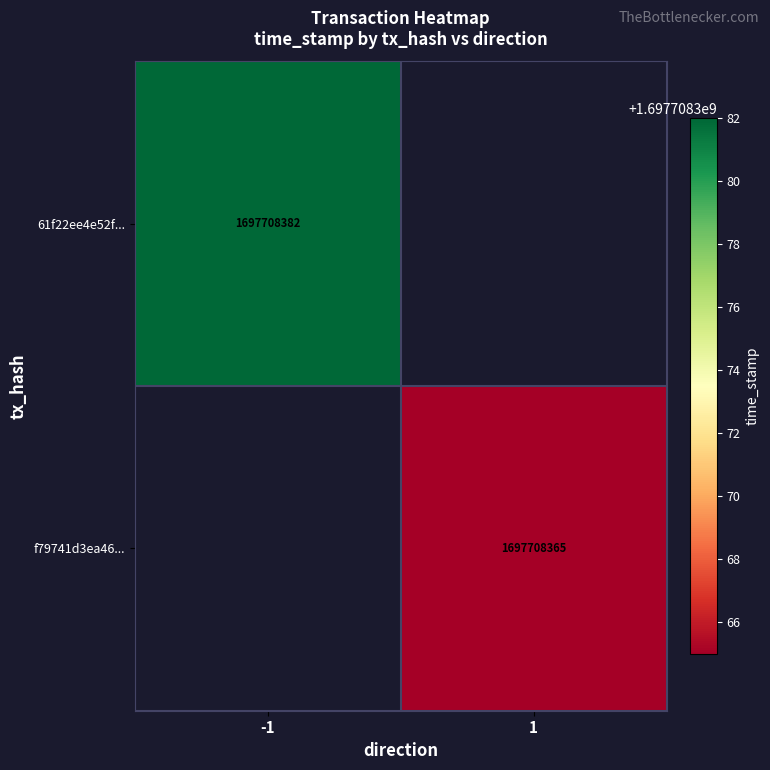

Between direction and time_stamp, which is larger?

time_stamp